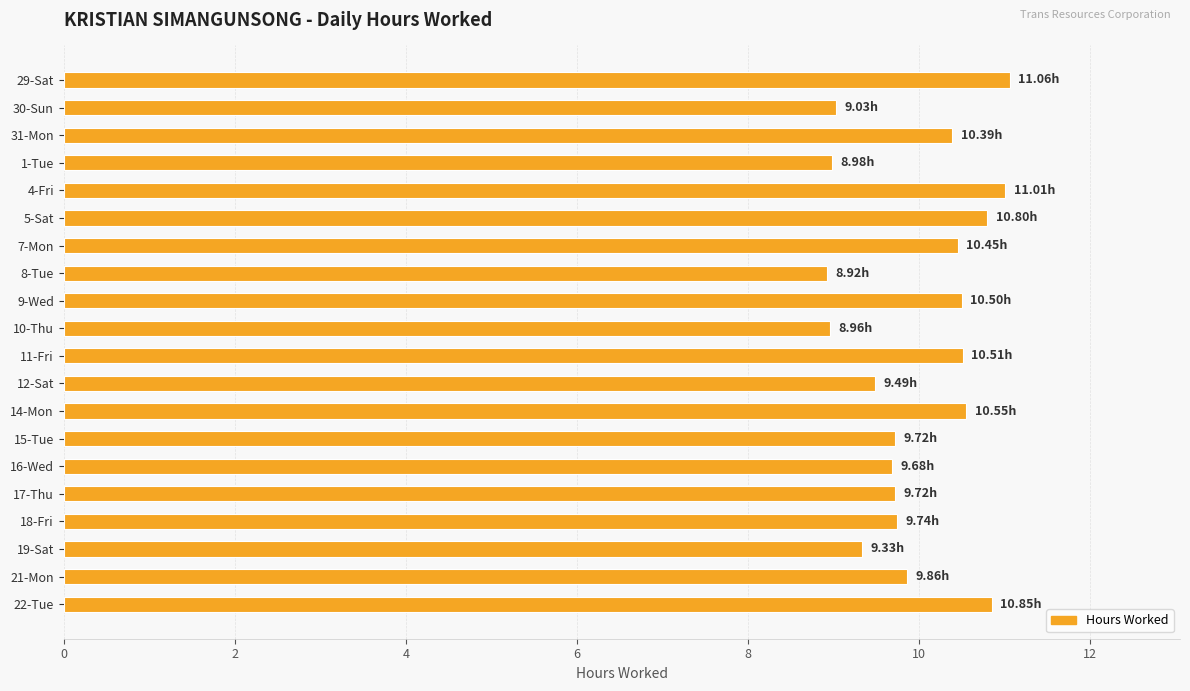

Does the chart contain any negative values?

No